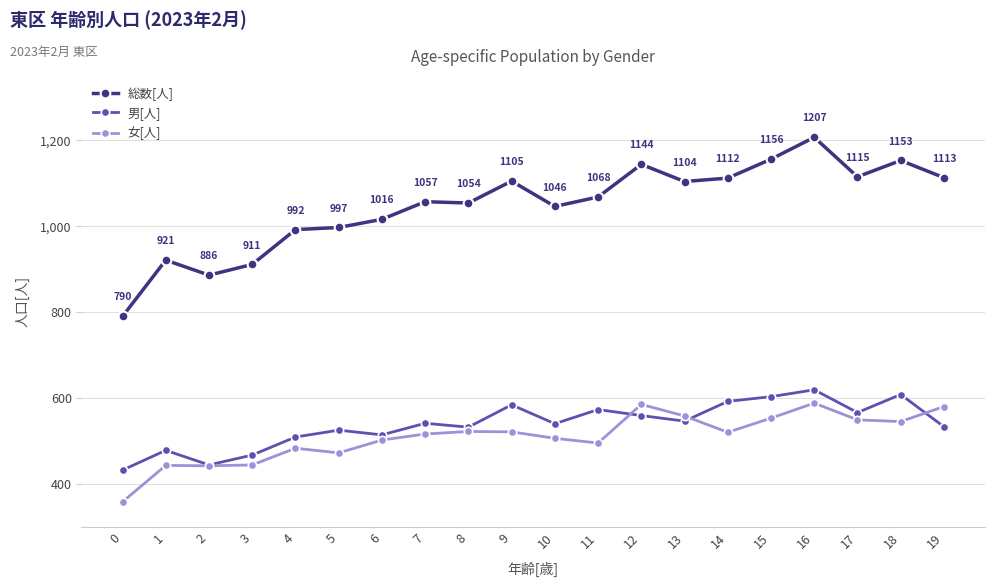

What is the difference between the second highest and second lowest values in the 女[人] series?

143